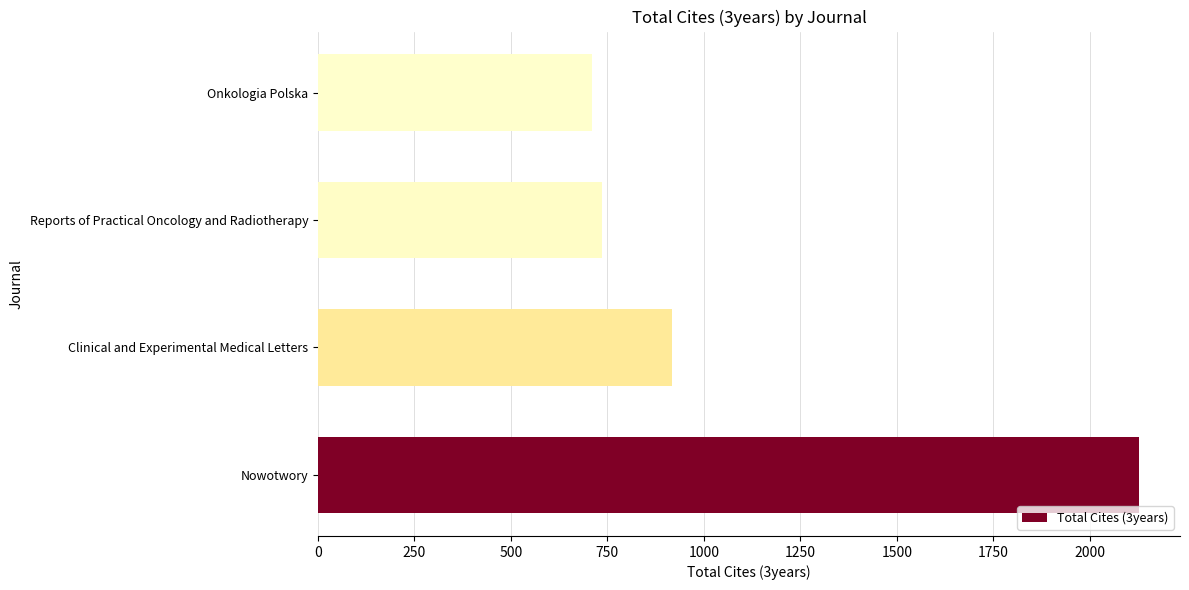

Count the number of data series in this chart.

1